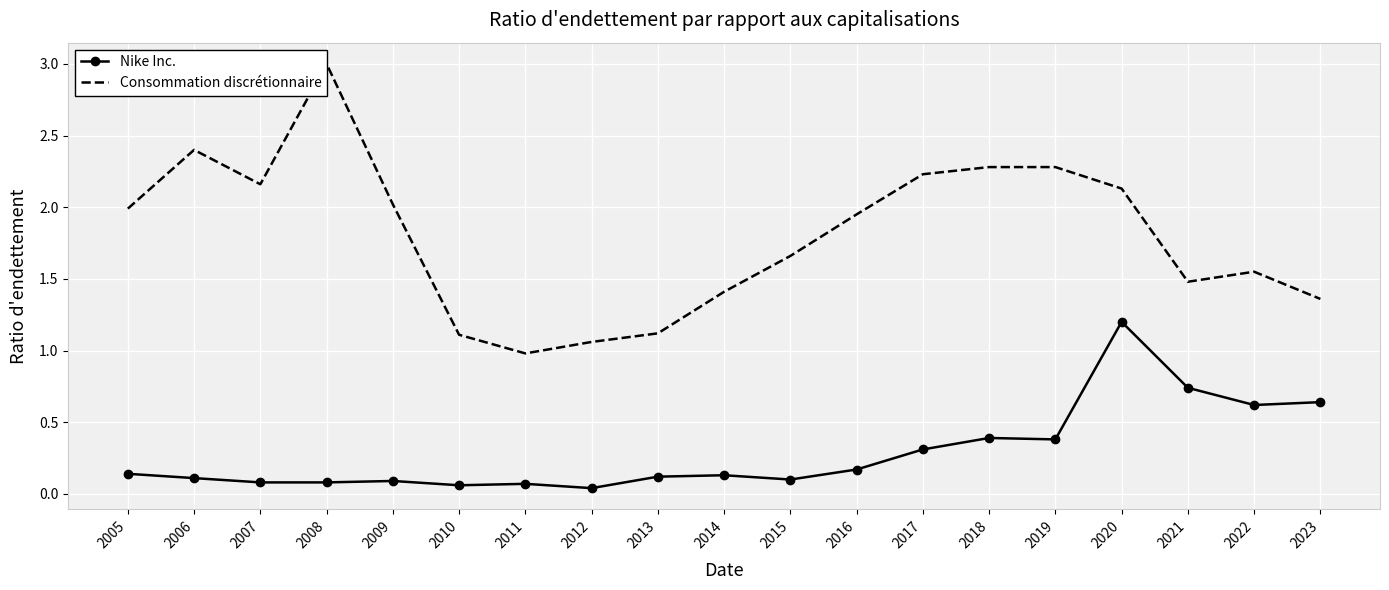

The Consommation discrétionnaire series shows 2.1 at 2020. True or false?

True